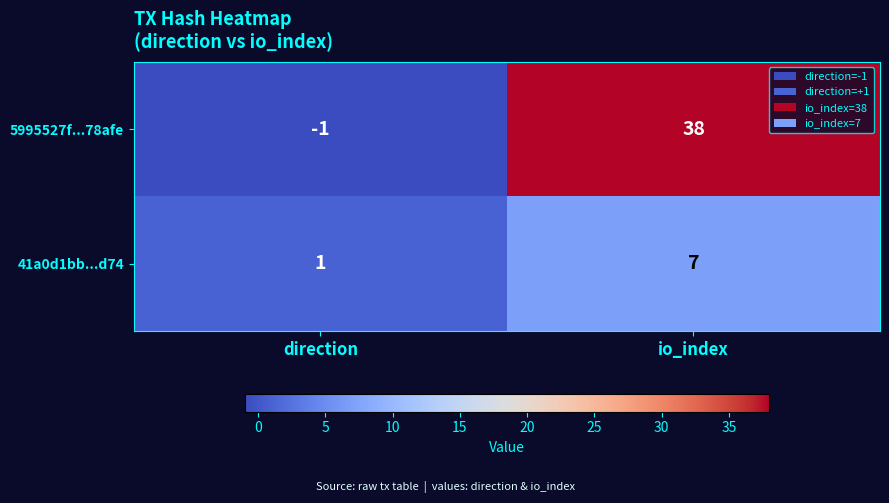

What is the sum of all 41a0d1bb...d74 values?

8